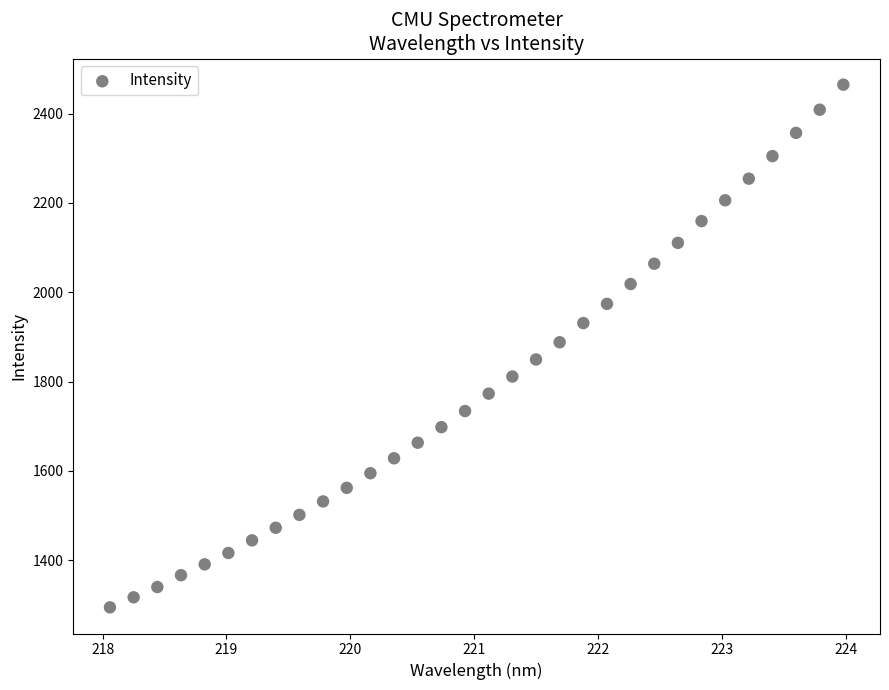

What is the range of X values (max minus min)?

5.9